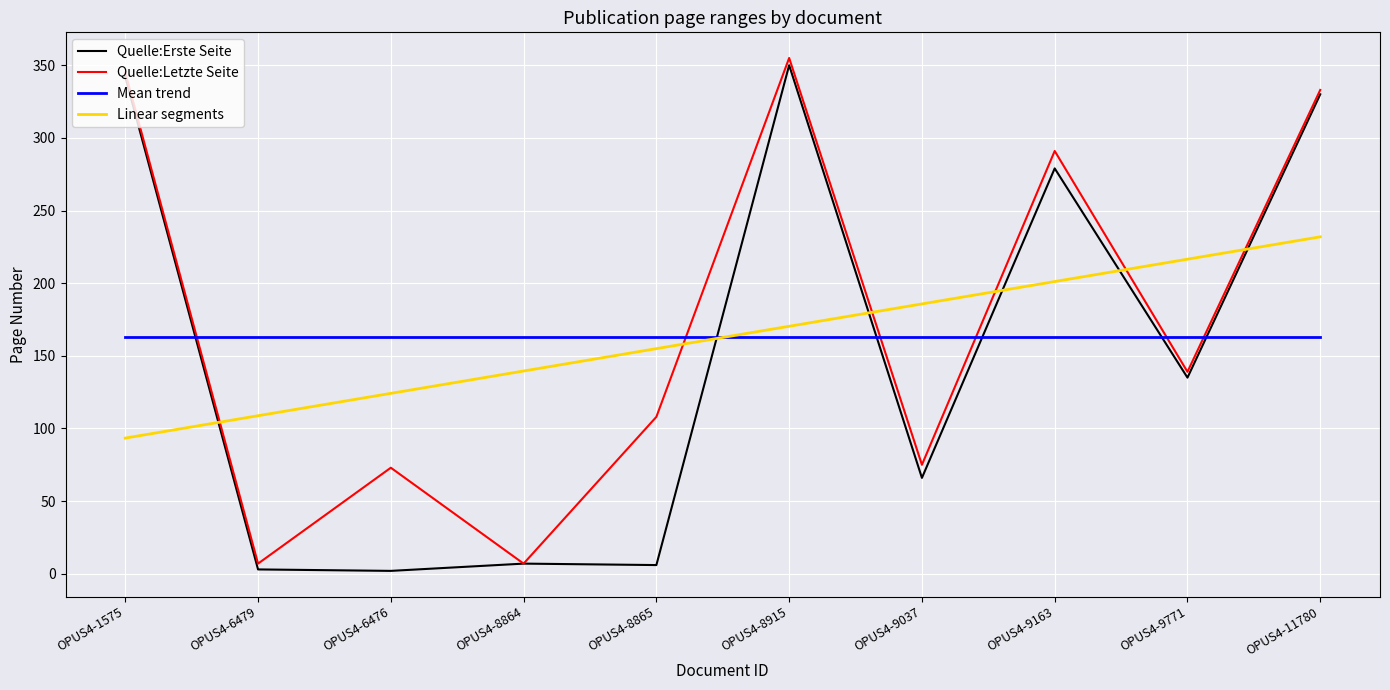

Is it true that Quelle:Letzte Seite equals 7.0 at OPUS4-6479?

True